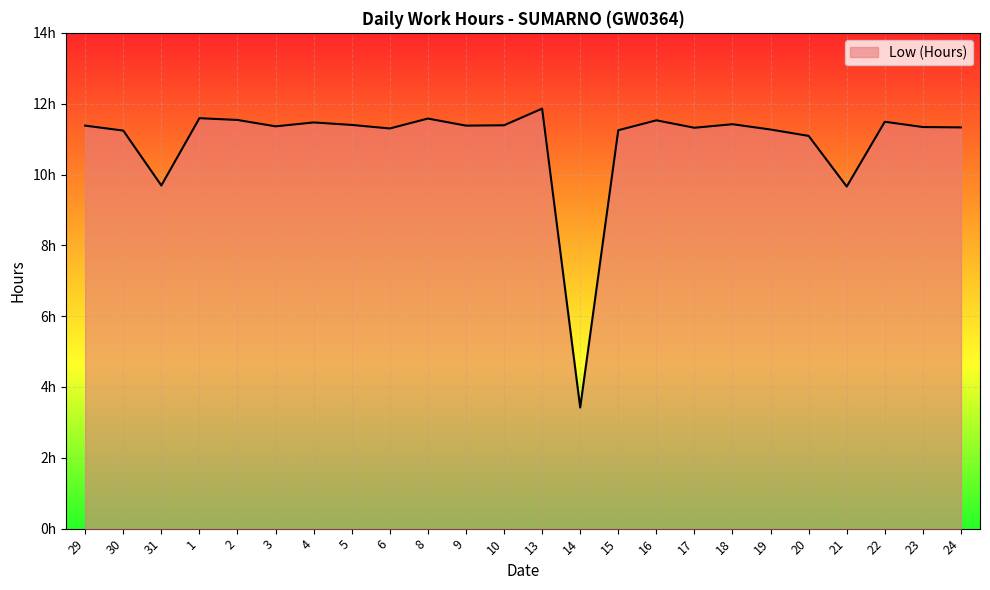

Is this an area chart (filled region under the line)?

Yes